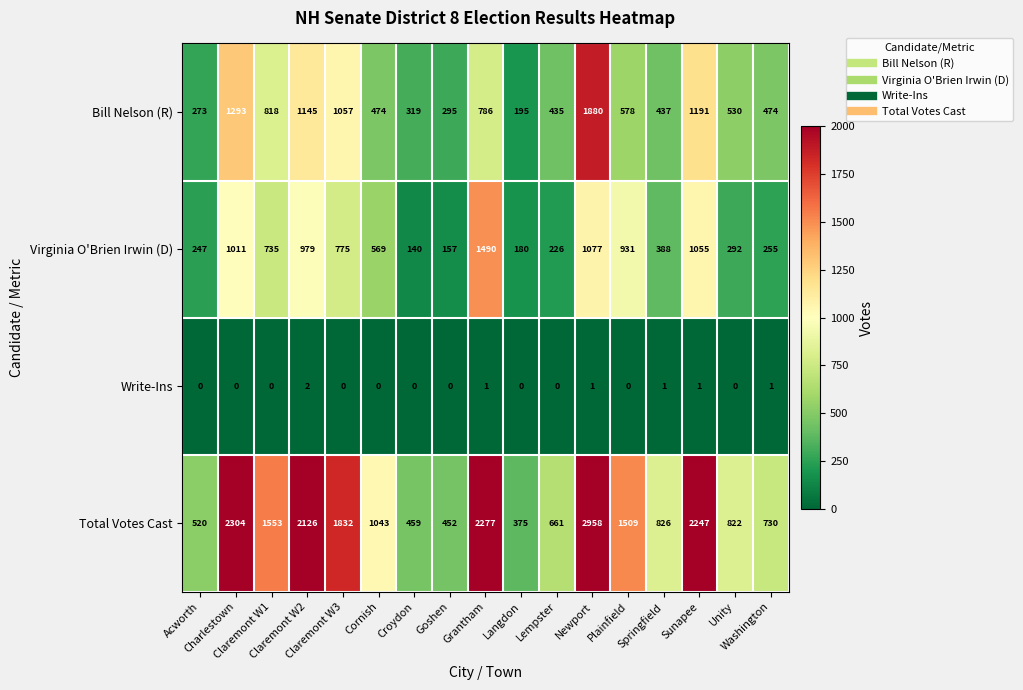

What is the difference between the maximum and minimum values in the Virginia O'Brien Irwin (D) series?

1350